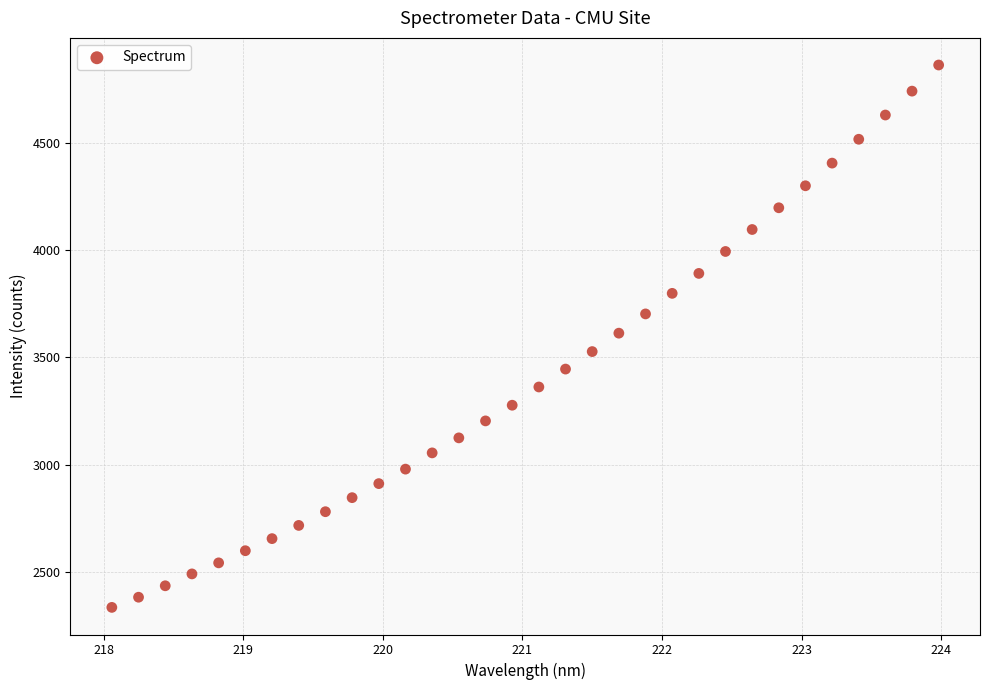

What is the range of Y values (max minus min)?

2528.5